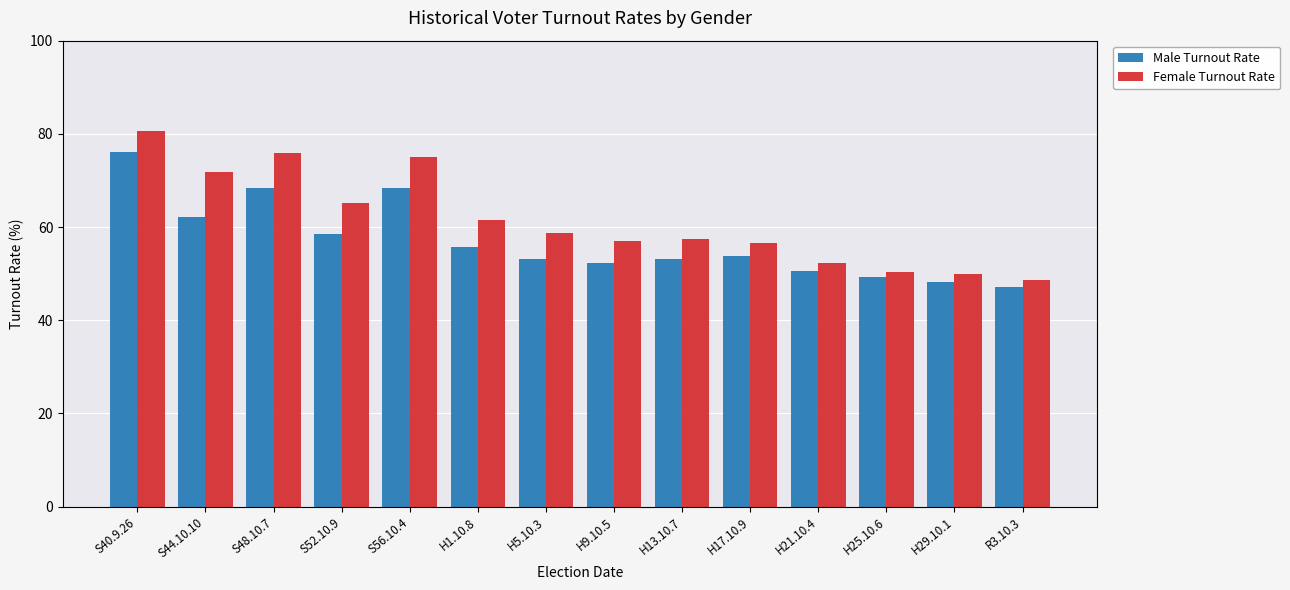

At which label is Female Turnout Rate closest to 64?

S52.10.9